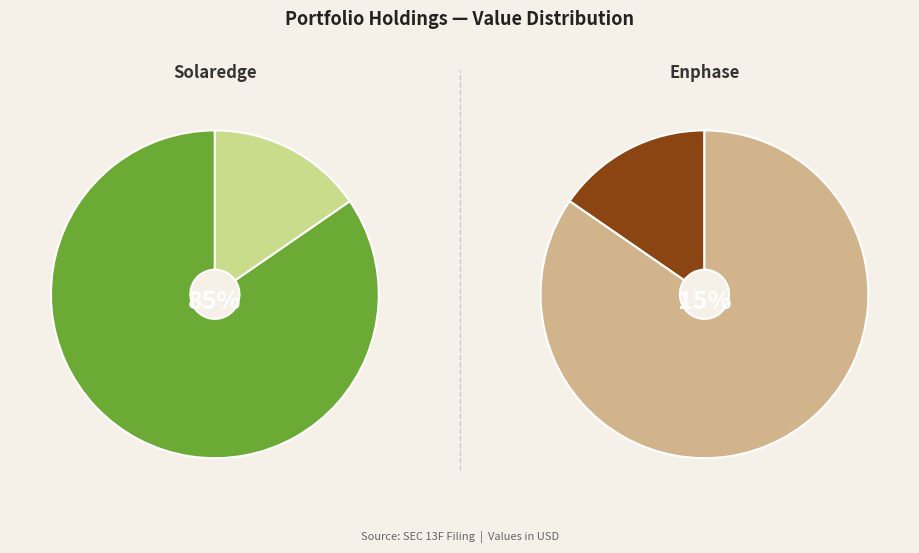

Which slice is the smallest?

ENPHASE ENERGY INC